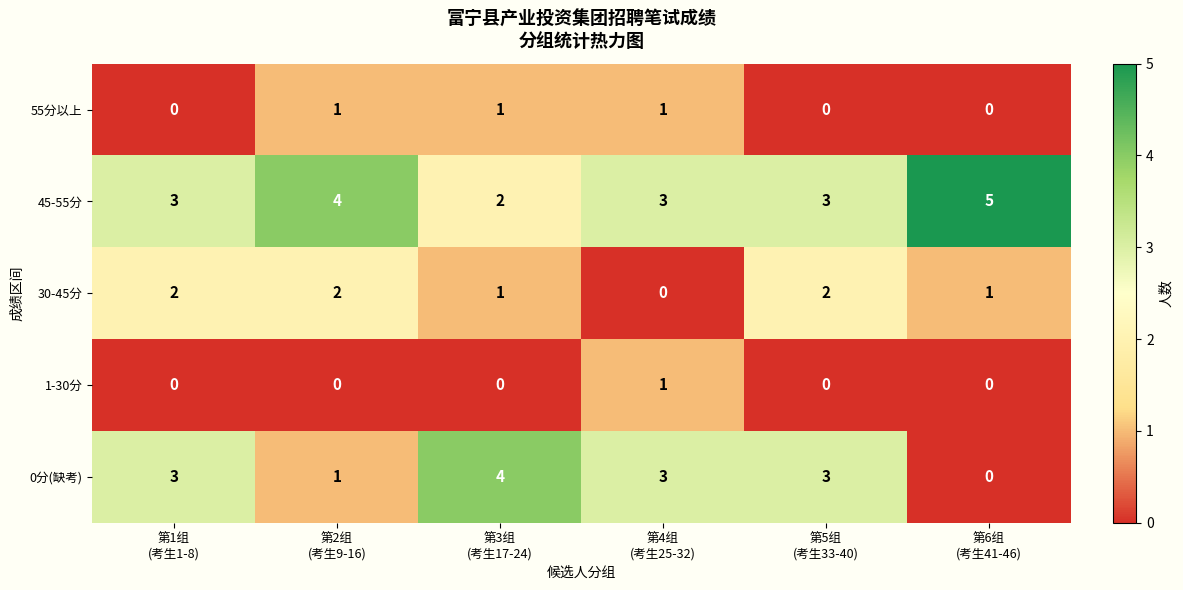

How many 45-55分 values are between 3 and 4?

4